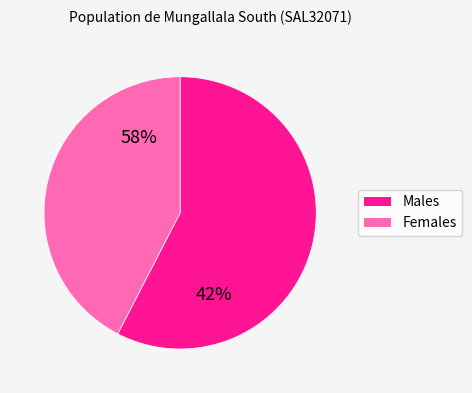

What is the smallest slice in the pie chart?

Females